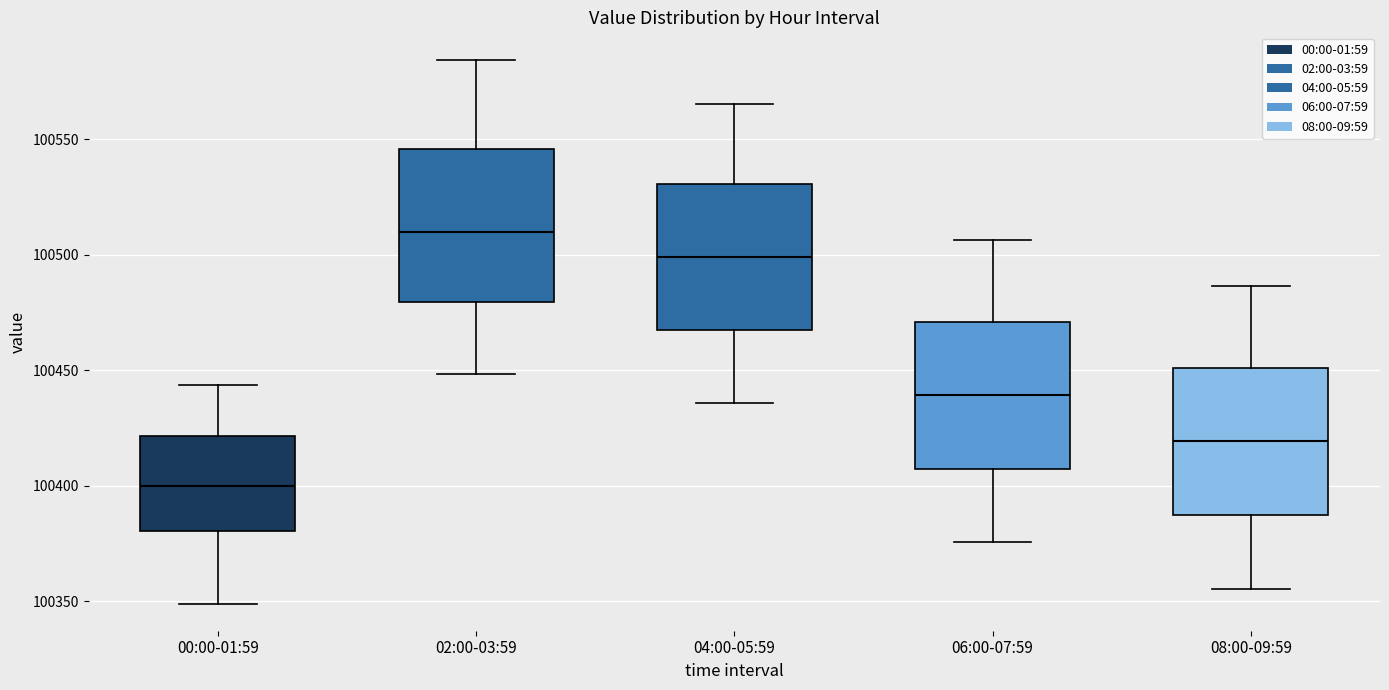

Where does the median line of the box for 02:00-03:59 sit on the y-axis? The values are not printed on the chart, so give them approximately, as read against the axis.

100510